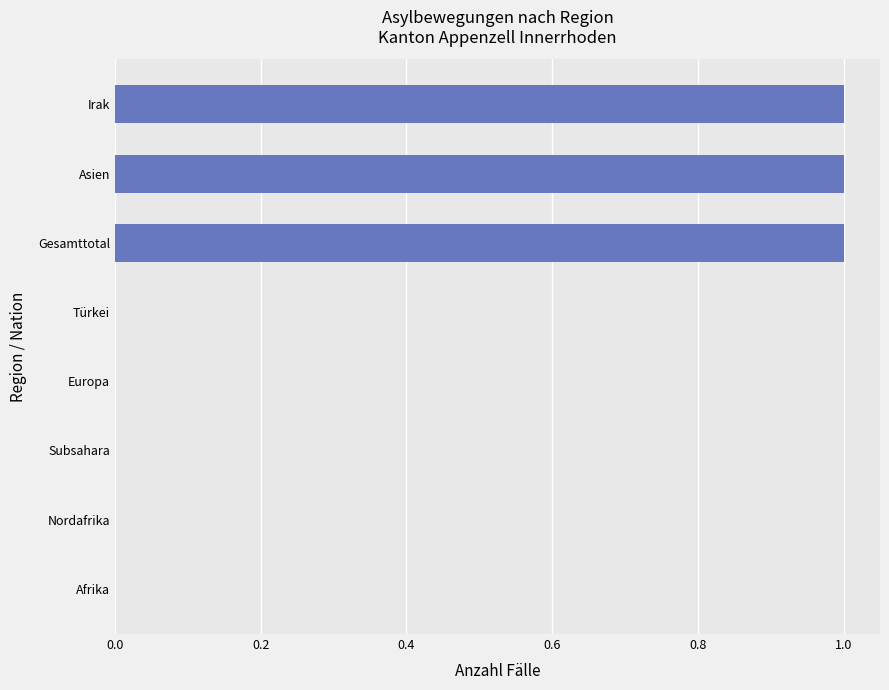

Is it true that the value at Europa is 0?

True